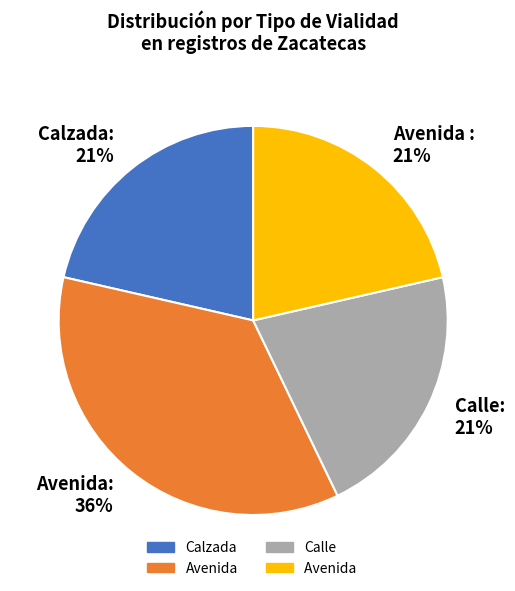

To the nearest percent, what is the average slice percentage?

25%